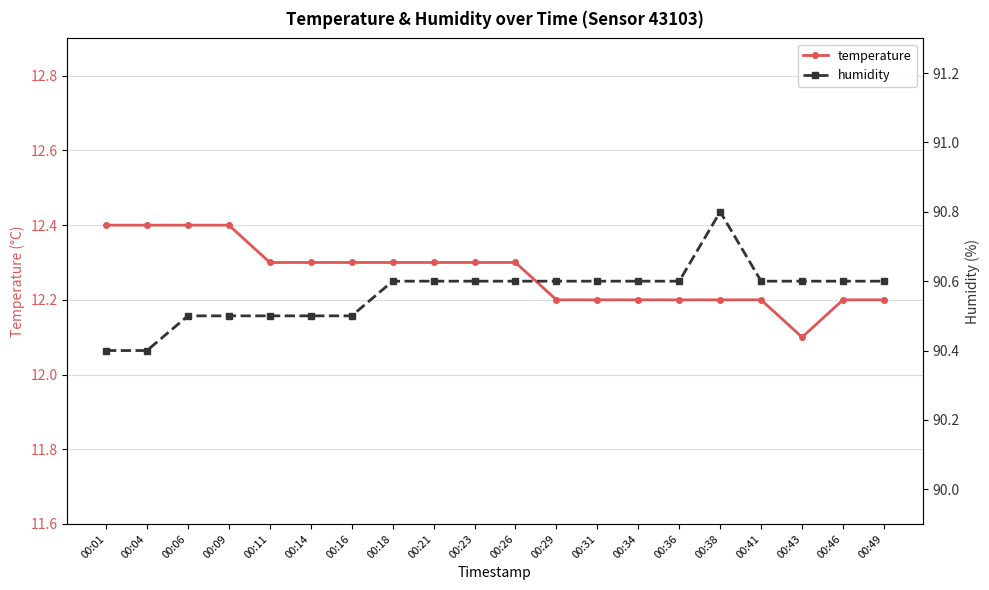

What is the spread (max minus min) of values at 00:43?

78.5